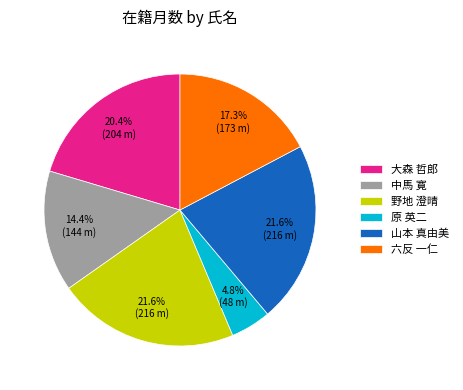

What percentage is NOT represented by 中馬 寛?

85.6%